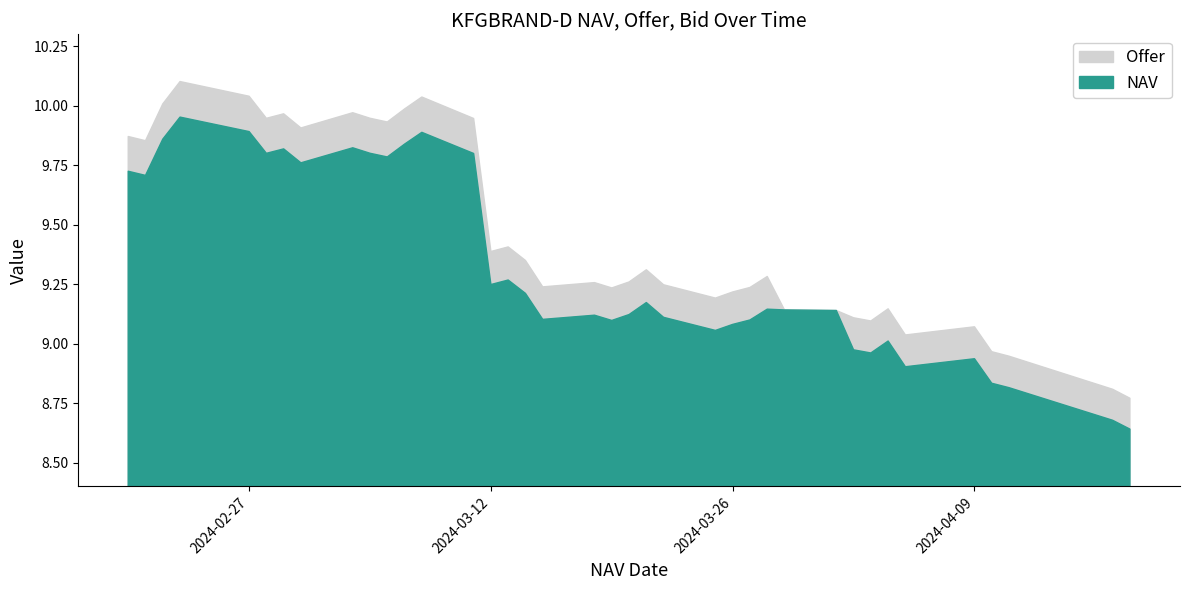

Which series has the largest total across all categories?

NAV